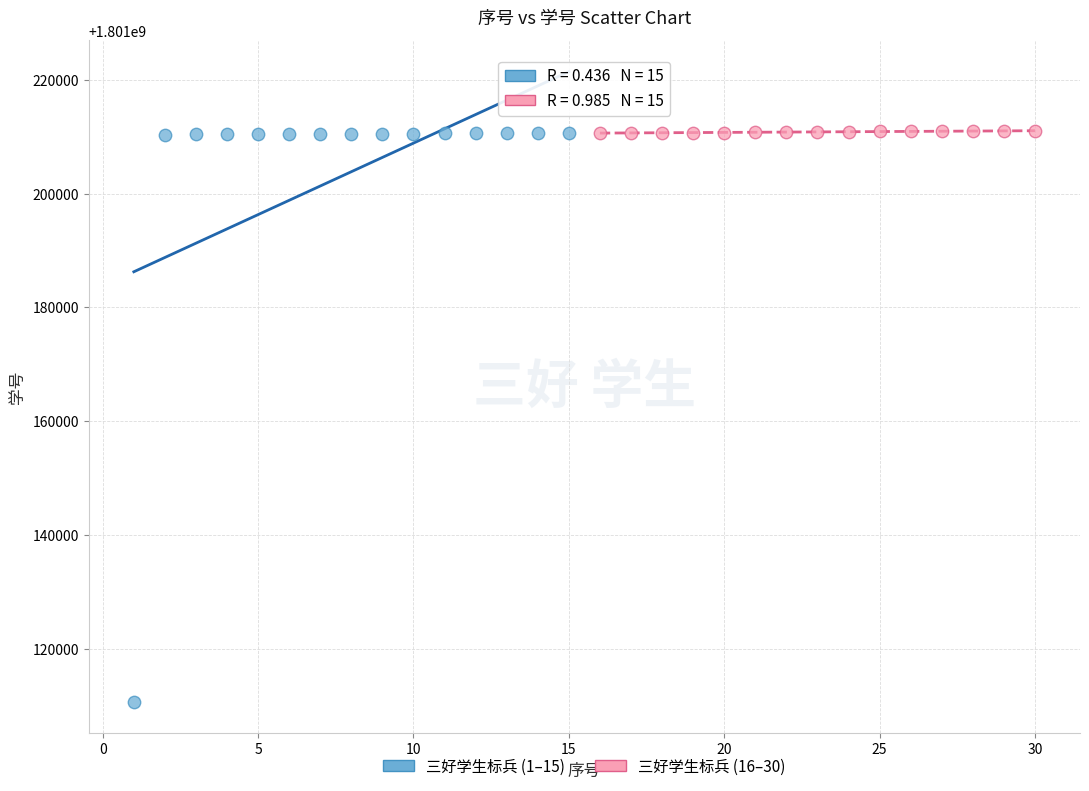

Which series has the widest spread of Y values?

三好学生标兵 (1–15)